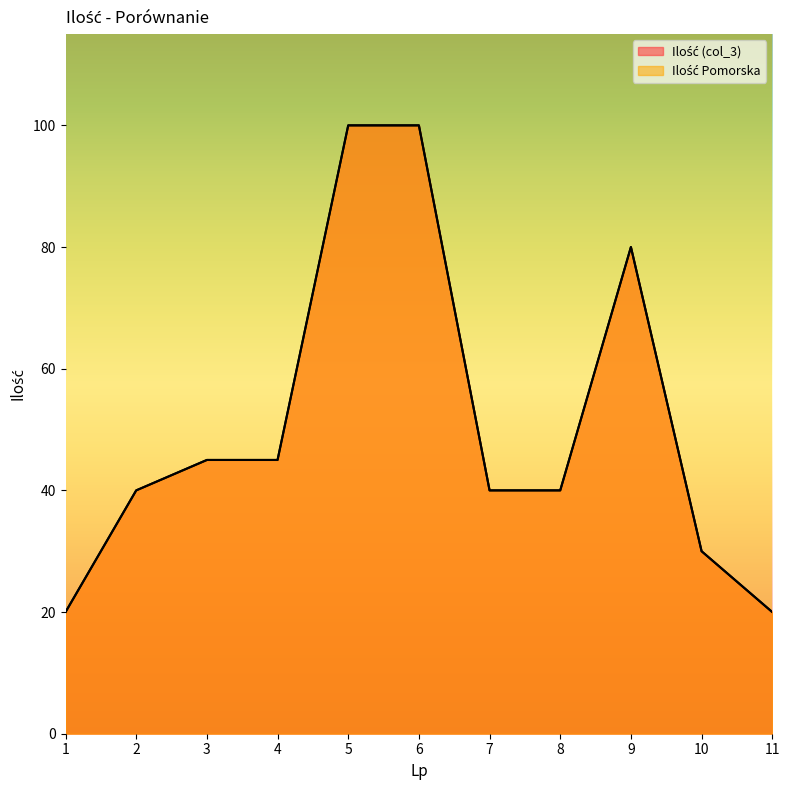

Where is the first local maximum for Ilość Pomorska?

9